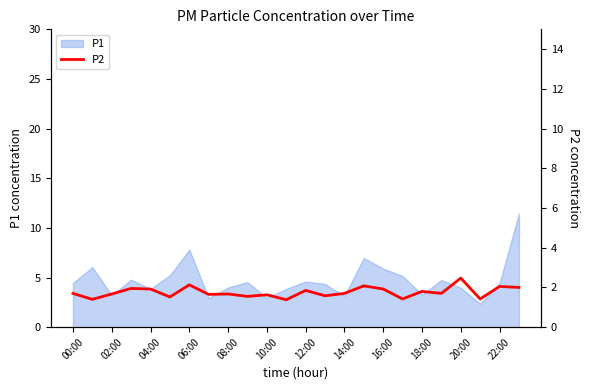

True or false: P1 has a value of 3.2 at 02:00.

True